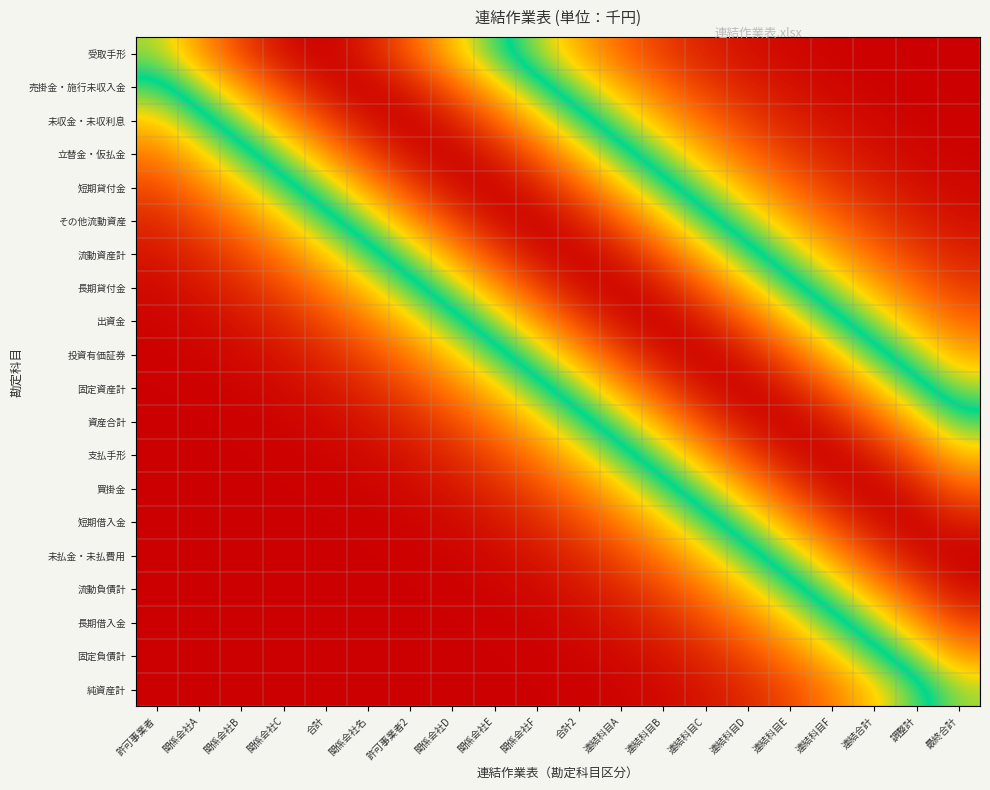

Reading left to right, extract all data points from this chart.

受取手形: 許可事業者=0.6	関係会社A=0.8	関係会社B=0.9	関係会社C=1.0	合計=1.0	関係会社名=1.0	許可事業者2=0.8	関係会社D=0.7	関係会社E=0.5	関係会社F=0.4	合計2=0.3	連結科目A=0.2	連結科目B=0.1	連結科目C=0.1	連結科目D=0.0	連結科目E=0.0	連結科目F=0.0	連結合計=0.0	調整計=0.0	最終合計=0.0
売掛金・施行未収入金: 許可事業者=0.5	関係会社A=0.6	関係会社B=0.8	関係会社C=0.9	合計=1.0	関係会社名=1.0	許可事業者2=1.0	関係会社D=0.8	関係会社E=0.7	関係会社F=0.5	合計2=0.4	連結科目A=0.3	連結科目B=0.2	連結科目C=0.1	連結科目D=0.1	連結科目E=0.0	連結科目F=0.0	連結合計=0.0	調整計=0.0	最終合計=0.0
未収金・未収利息: 許可事業者=0.3	関係会社A=0.5	関係会社B=0.6	関係会社C=0.8	合計=0.9	関係会社名=1.0	許可事業者2=1.0	関係会社D=1.0	関係会社E=0.8	関係会社F=0.7	合計2=0.5	連結科目A=0.4	連結科目B=0.3	連結科目C=0.2	連結科目D=0.1	連結科目E=0.1	連結科目F=0.0	連結合計=0.0	調整計=0.0	最終合計=0.0
立替金・仮払金: 許可事業者=0.2	関係会社A=0.3	関係会社B=0.5	関係会社C=0.6	合計=0.8	関係会社名=0.9	許可事業者2=1.0	関係会社D=1.0	関係会社E=1.0	関係会社F=0.8	合計2=0.7	連結科目A=0.5	連結科目B=0.4	連結科目C=0.3	連結科目D=0.2	連結科目E=0.1	連結科目F=0.1	連結合計=0.0	調整計=0.0	最終合計=0.0
短期貸付金: 許可事業者=0.1	関係会社A=0.2	関係会社B=0.3	関係会社C=0.5	合計=0.6	関係会社名=0.8	許可事業者2=0.9	関係会社D=1.0	関係会社E=1.0	関係会社F=1.0	合計2=0.8	連結科目A=0.7	連結科目B=0.5	連結科目C=0.4	連結科目D=0.3	連結科目E=0.2	連結科目F=0.1	連結合計=0.1	調整計=0.0	最終合計=0.0
その他流動資産: 許可事業者=0.1	関係会社A=0.1	関係会社B=0.2	関係会社C=0.3	合計=0.5	関係会社名=0.6	許可事業者2=0.8	関係会社D=0.9	関係会社E=1.0	関係会社F=1.0	合計2=1.0	連結科目A=0.8	連結科目B=0.7	連結科目C=0.5	連結科目D=0.4	連結科目E=0.3	連結科目F=0.2	連結合計=0.1	調整計=0.1	最終合計=0.0
流動資産計: 許可事業者=0.0	関係会社A=0.1	関係会社B=0.1	関係会社C=0.2	合計=0.3	関係会社名=0.5	許可事業者2=0.6	関係会社D=0.8	関係会社E=0.9	関係会社F=1.0	合計2=1.0	連結科目A=1.0	連結科目B=0.8	連結科目C=0.7	連結科目D=0.5	連結科目E=0.4	連結科目F=0.3	連結合計=0.2	調整計=0.1	最終合計=0.1
長期貸付金: 許可事業者=0.0	関係会社A=0.0	関係会社B=0.1	関係会社C=0.1	合計=0.2	関係会社名=0.3	許可事業者2=0.5	関係会社D=0.6	関係会社E=0.8	関係会社F=0.9	合計2=1.0	連結科目A=1.0	連結科目B=1.0	連結科目C=0.8	連結科目D=0.7	連結科目E=0.5	連結科目F=0.4	連結合計=0.3	調整計=0.2	最終合計=0.1
出資金: 許可事業者=0.0	関係会社A=0.0	関係会社B=0.0	関係会社C=0.1	合計=0.1	関係会社名=0.2	許可事業者2=0.3	関係会社D=0.5	関係会社E=0.6	関係会社F=0.8	合計2=0.9	連結科目A=1.0	連結科目B=1.0	連結科目C=1.0	連結科目D=0.8	連結科目E=0.7	連結科目F=0.5	連結合計=0.4	調整計=0.3	最終合計=0.2
投資有価証券: 許可事業者=0.0	関係会社A=0.0	関係会社B=0.0	関係会社C=0.0	合計=0.1	関係会社名=0.1	許可事業者2=0.2	関係会社D=0.3	関係会社E=0.5	関係会社F=0.6	合計2=0.8	連結科目A=0.9	連結科目B=1.0	連結科目C=1.0	連結科目D=1.0	連結科目E=0.8	連結科目F=0.7	連結合計=0.5	調整計=0.4	最終合計=0.3
固定資産計: 許可事業者=0.0	関係会社A=0.0	関係会社B=0.0	関係会社C=0.0	合計=0.0	関係会社名=0.1	許可事業者2=0.1	関係会社D=0.2	関係会社E=0.3	関係会社F=0.5	合計2=0.6	連結科目A=0.8	連結科目B=0.9	連結科目C=1.0	連結科目D=1.0	連結科目E=1.0	連結科目F=0.8	連結合計=0.7	調整計=0.5	最終合計=0.4
資産合計: 許可事業者=0.0	関係会社A=0.0	関係会社B=0.0	関係会社C=0.0	合計=0.0	関係会社名=0.0	許可事業者2=0.1	関係会社D=0.1	関係会社E=0.2	関係会社F=0.3	合計2=0.5	連結科目A=0.6	連結科目B=0.8	連結科目C=0.9	連結科目D=1.0	連結科目E=1.0	連結科目F=1.0	連結合計=0.8	調整計=0.7	最終合計=0.5
支払手形: 許可事業者=0.0	関係会社A=0.0	関係会社B=0.0	関係会社C=0.0	合計=0.0	関係会社名=0.0	許可事業者2=0.0	関係会社D=0.1	関係会社E=0.1	関係会社F=0.2	合計2=0.3	連結科目A=0.5	連結科目B=0.6	連結科目C=0.8	連結科目D=0.9	連結科目E=1.0	連結科目F=1.0	連結合計=1.0	調整計=0.8	最終合計=0.7
買掛金: 許可事業者=0.0	関係会社A=0.0	関係会社B=0.0	関係会社C=0.0	合計=0.0	関係会社名=0.0	許可事業者2=0.0	関係会社D=0.0	関係会社E=0.1	関係会社F=0.1	合計2=0.2	連結科目A=0.3	連結科目B=0.5	連結科目C=0.6	連結科目D=0.8	連結科目E=0.9	連結科目F=1.0	連結合計=1.0	調整計=1.0	最終合計=0.8
短期借入金: 許可事業者=0.0	関係会社A=0.0	関係会社B=0.0	関係会社C=0.0	合計=0.0	関係会社名=0.0	許可事業者2=0.0	関係会社D=0.0	関係会社E=0.0	関係会社F=0.1	合計2=0.1	連結科目A=0.2	連結科目B=0.3	連結科目C=0.5	連結科目D=0.6	連結科目E=0.8	連結科目F=0.9	連結合計=1.0	調整計=1.0	最終合計=1.0
未払金・未払費用: 許可事業者=0.0	関係会社A=0.0	関係会社B=0.0	関係会社C=0.0	合計=0.0	関係会社名=0.0	許可事業者2=0.0	関係会社D=0.0	関係会社E=0.0	関係会社F=0.0	合計2=0.1	連結科目A=0.1	連結科目B=0.2	連結科目C=0.3	連結科目D=0.5	連結科目E=0.6	連結科目F=0.8	連結合計=0.9	調整計=1.0	最終合計=1.0
流動負債計: 許可事業者=0.0	関係会社A=0.0	関係会社B=0.0	関係会社C=0.0	合計=0.0	関係会社名=0.0	許可事業者2=0.0	関係会社D=0.0	関係会社E=0.0	関係会社F=0.0	合計2=0.0	連結科目A=0.1	連結科目B=0.1	連結科目C=0.2	連結科目D=0.3	連結科目E=0.5	連結科目F=0.6	連結合計=0.8	調整計=0.9	最終合計=1.0
長期借入金: 許可事業者=0.0	関係会社A=0.0	関係会社B=0.0	関係会社C=0.0	合計=0.0	関係会社名=0.0	許可事業者2=0.0	関係会社D=0.0	関係会社E=0.0	関係会社F=0.0	合計2=0.0	連結科目A=0.0	連結科目B=0.1	連結科目C=0.1	連結科目D=0.2	連結科目E=0.3	連結科目F=0.5	連結合計=0.6	調整計=0.8	最終合計=0.9
固定負債計: 許可事業者=0.0	関係会社A=0.0	関係会社B=0.0	関係会社C=0.0	合計=0.0	関係会社名=0.0	許可事業者2=0.0	関係会社D=0.0	関係会社E=0.0	関係会社F=0.0	合計2=0.0	連結科目A=0.0	連結科目B=0.0	連結科目C=0.1	連結科目D=0.1	連結科目E=0.2	連結科目F=0.3	連結合計=0.5	調整計=0.6	最終合計=0.8
純資産計: 許可事業者=0.0	関係会社A=0.0	関係会社B=0.0	関係会社C=0.0	合計=0.0	関係会社名=0.0	許可事業者2=0.0	関係会社D=0.0	関係会社E=0.0	関係会社F=0.0	合計2=0.0	連結科目A=0.0	連結科目B=0.0	連結科目C=0.0	連結科目D=0.1	連結科目E=0.1	連結科目F=0.2	連結合計=0.3	調整計=0.5	最終合計=0.6